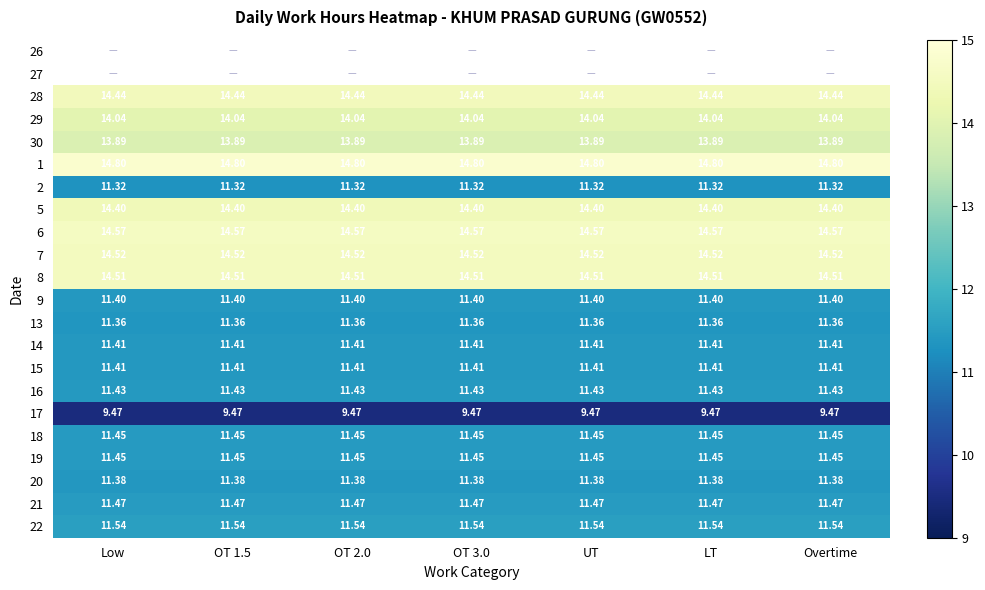

What is the average value of the 22 series?

11.5